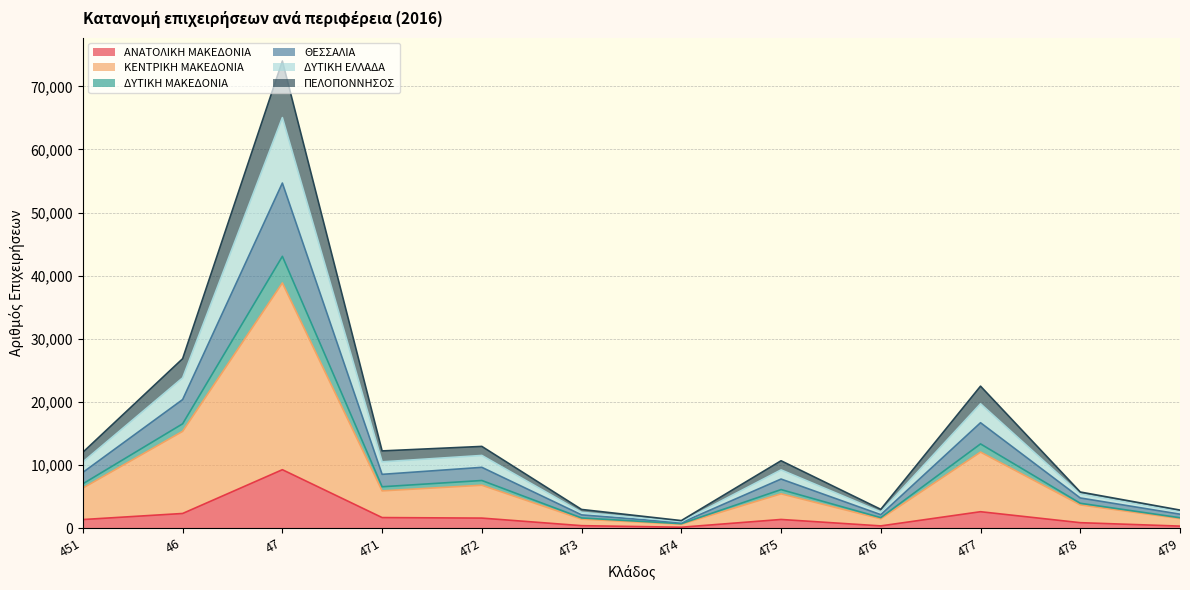

What is the difference between the ΚΕΝΤΡΙΚΗ ΜΑΚΕΔΟΝΙΑ values at 451 and 474?

5729